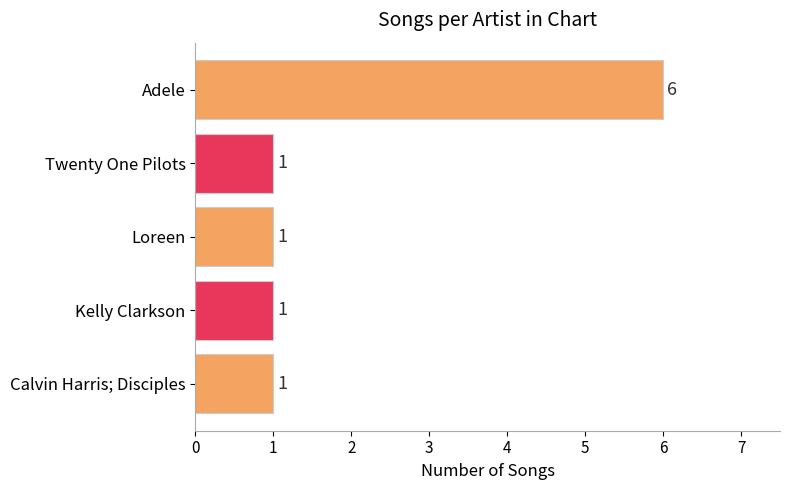

Reading bottom to top, transcribe all the data shown in this chart.

1	1	1	1	6